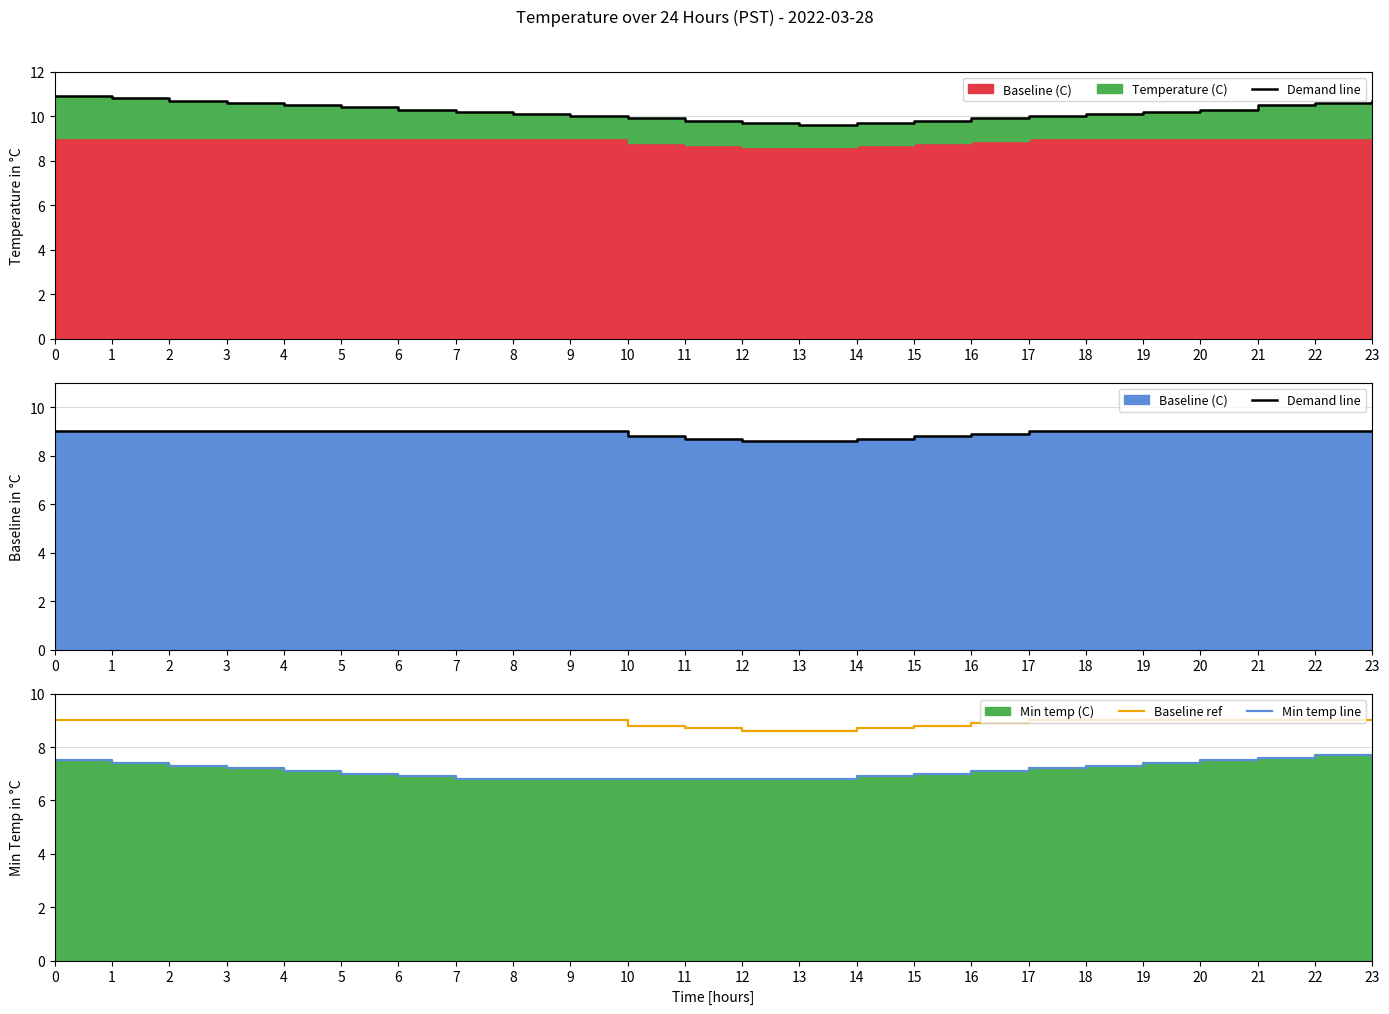

List the series in order of their peak value, highest first.

Demand line, Baseline ref, Min temp line